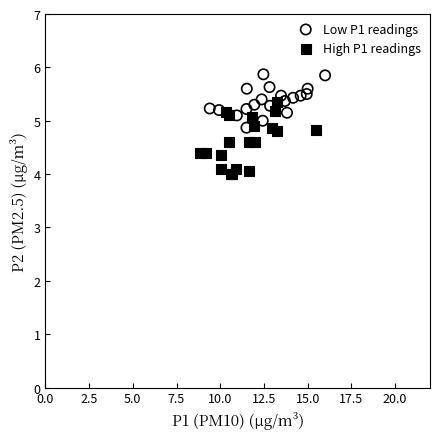

Which series has the widest spread of Y values?

High P1 readings